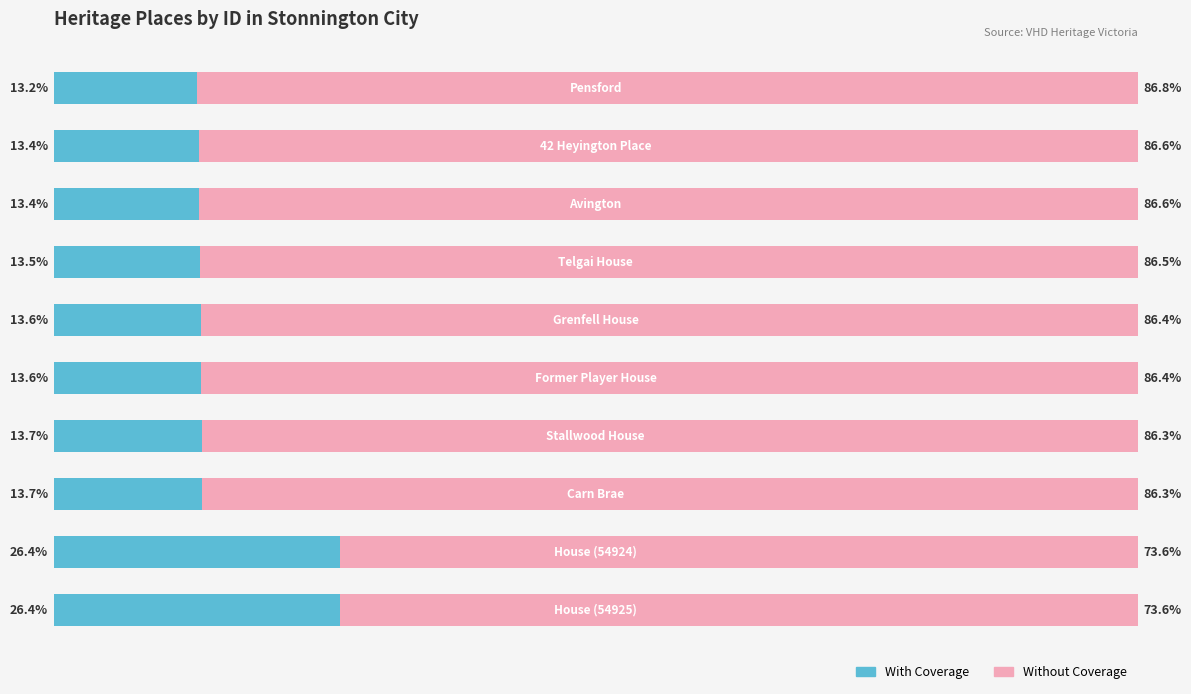

At how many categories does at least one series exceed 45?

10